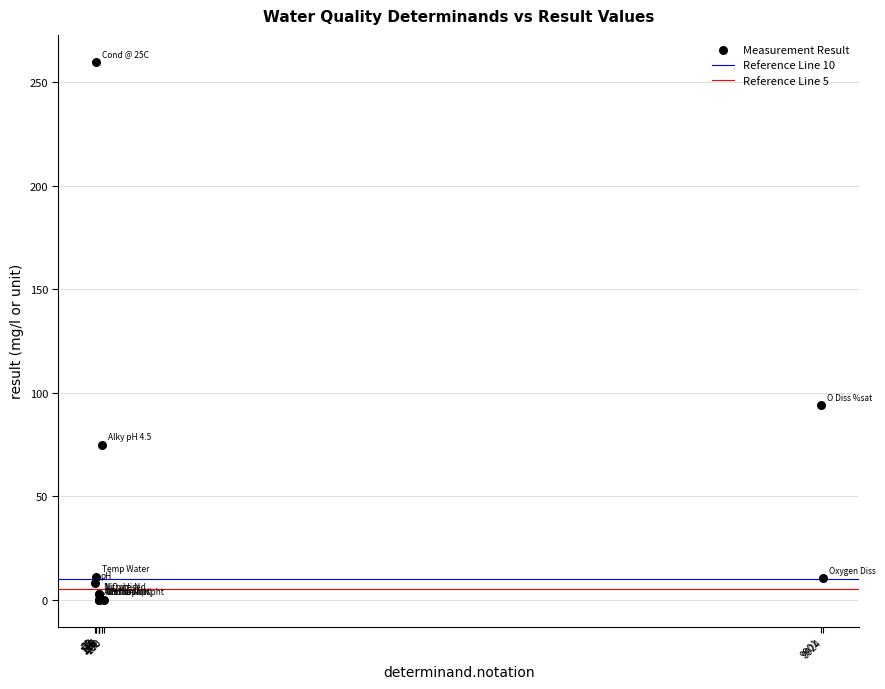

What Y value in the scatter plot is closest to 130?

93.9